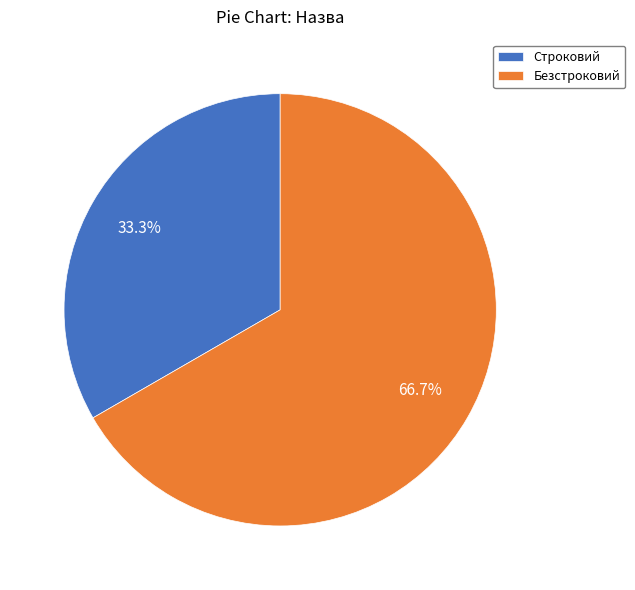

Which category has the smallest portion of the pie?

Строковий